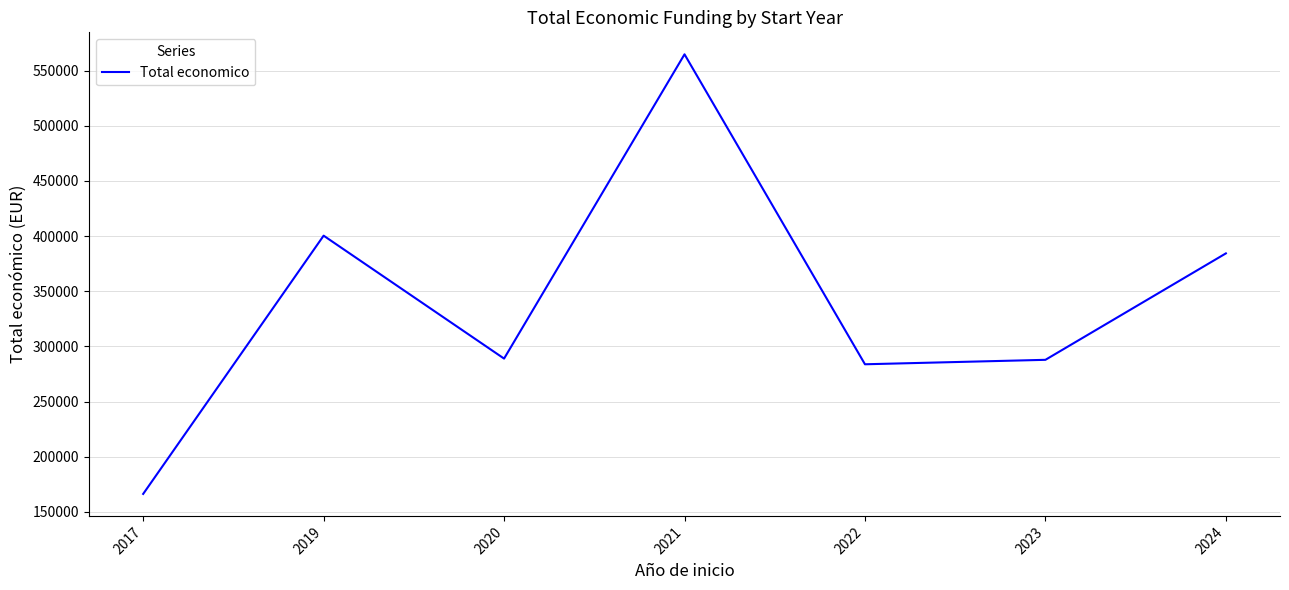

What is the greatest value displayed?

564758.0